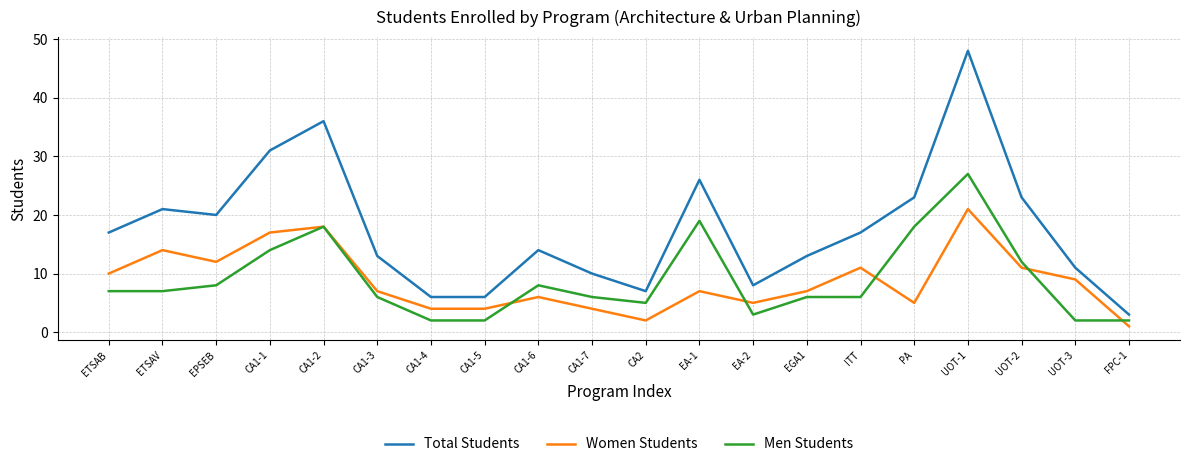

What are all the series names shown in the legend?

Total Students, Women Students, Men Students